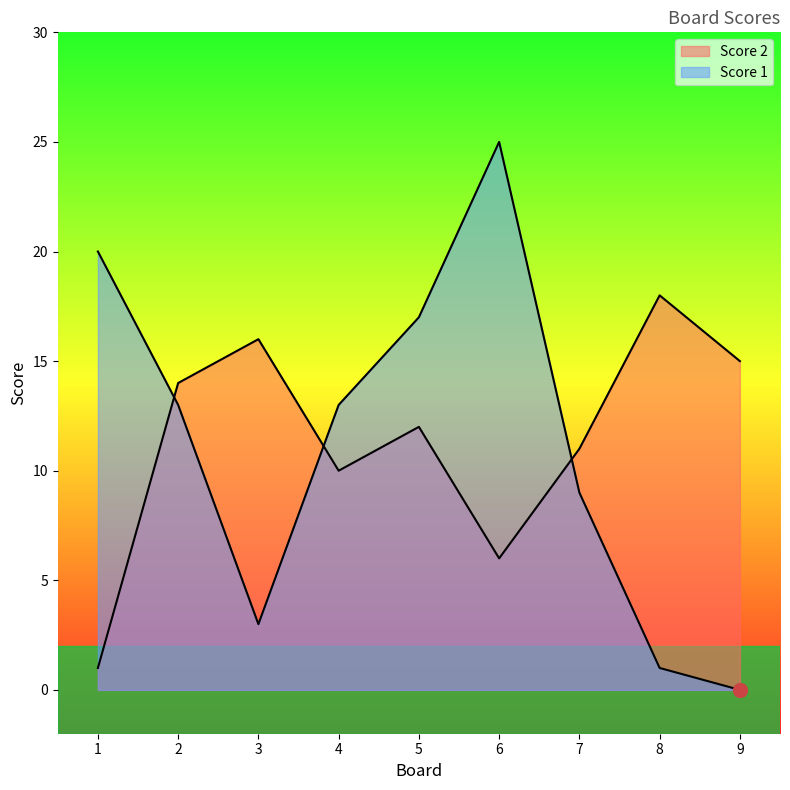

True or false: Score 1 has more than 1 points higher than both neighbors.

False